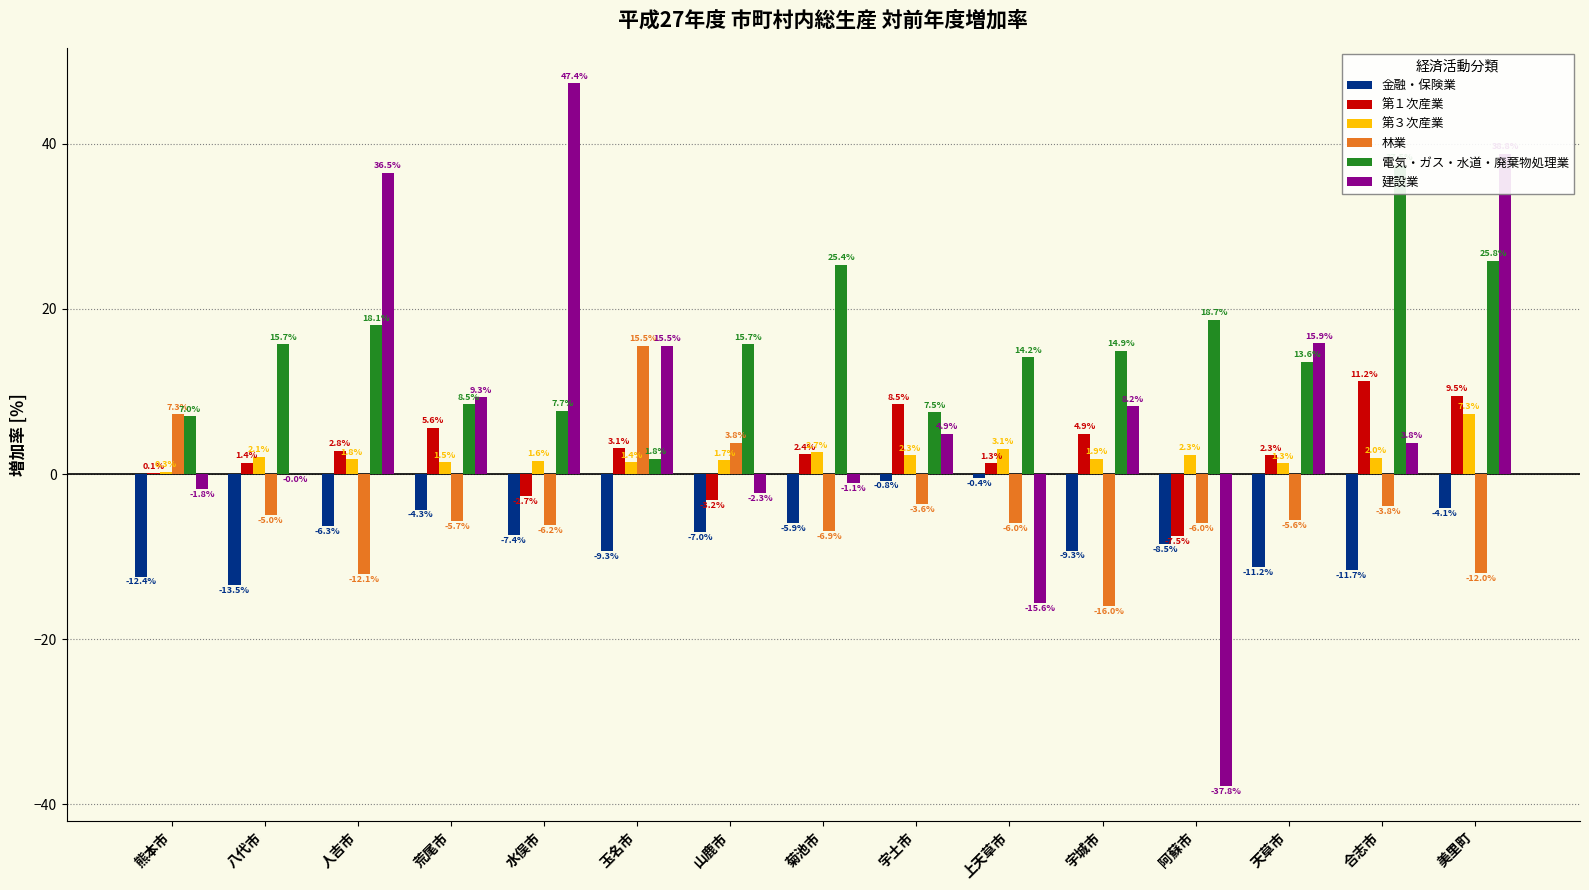

What is the difference between the highest and lowest values at 荒尾市?

15.0